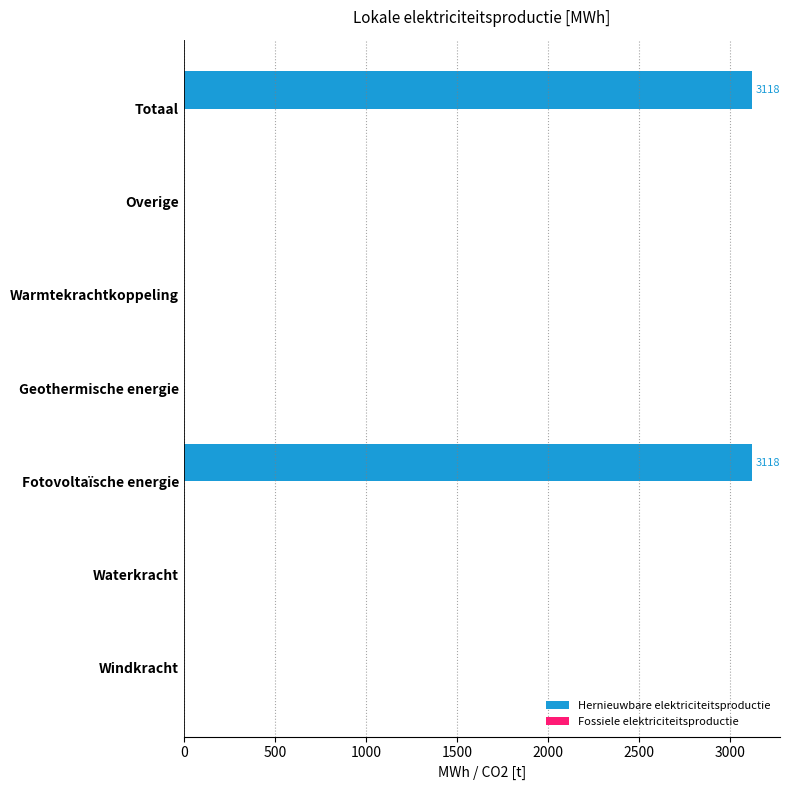

Count the number of categories in the chart.

7